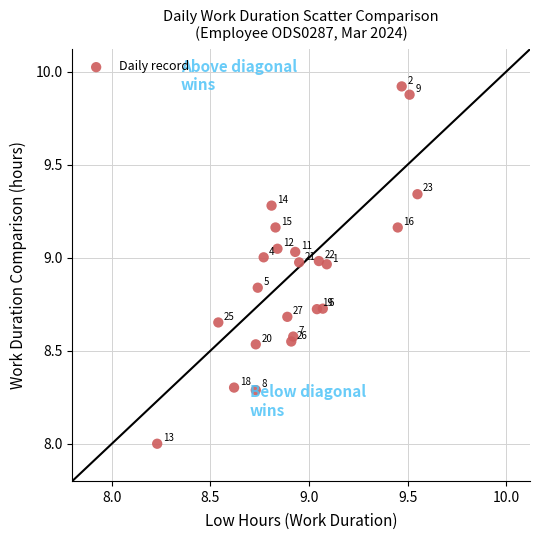

What Y value in the scatter plot is closest to 8?

8.0